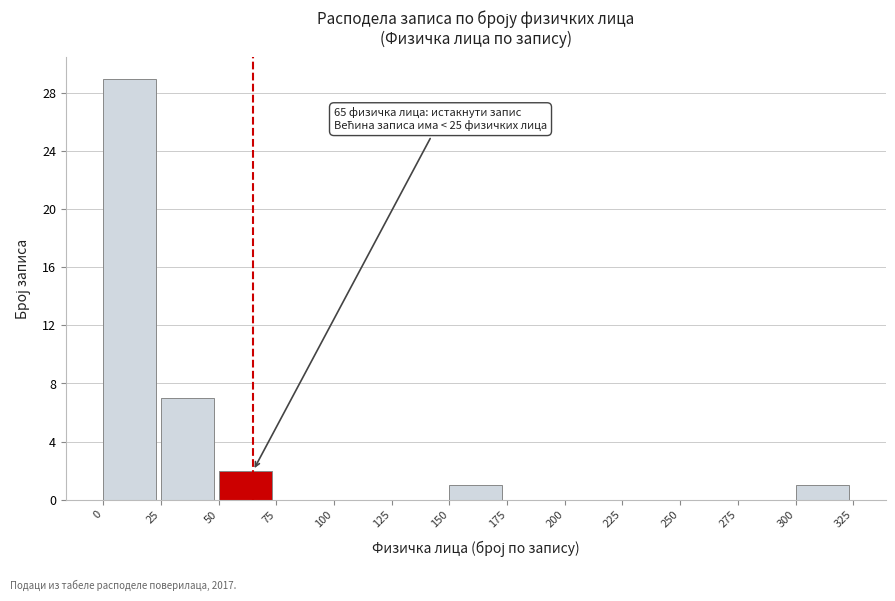

Over which range of the x-axis is the bar tallest?

0 to 25